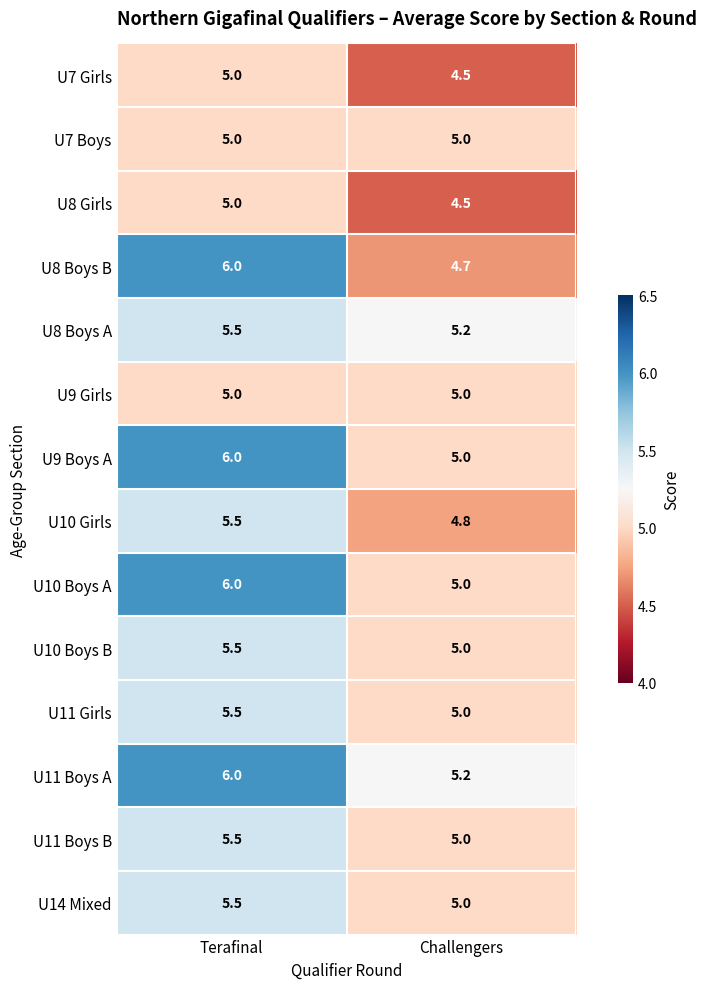

Which category has the highest value in the U9 Boys A series?

Terafinal